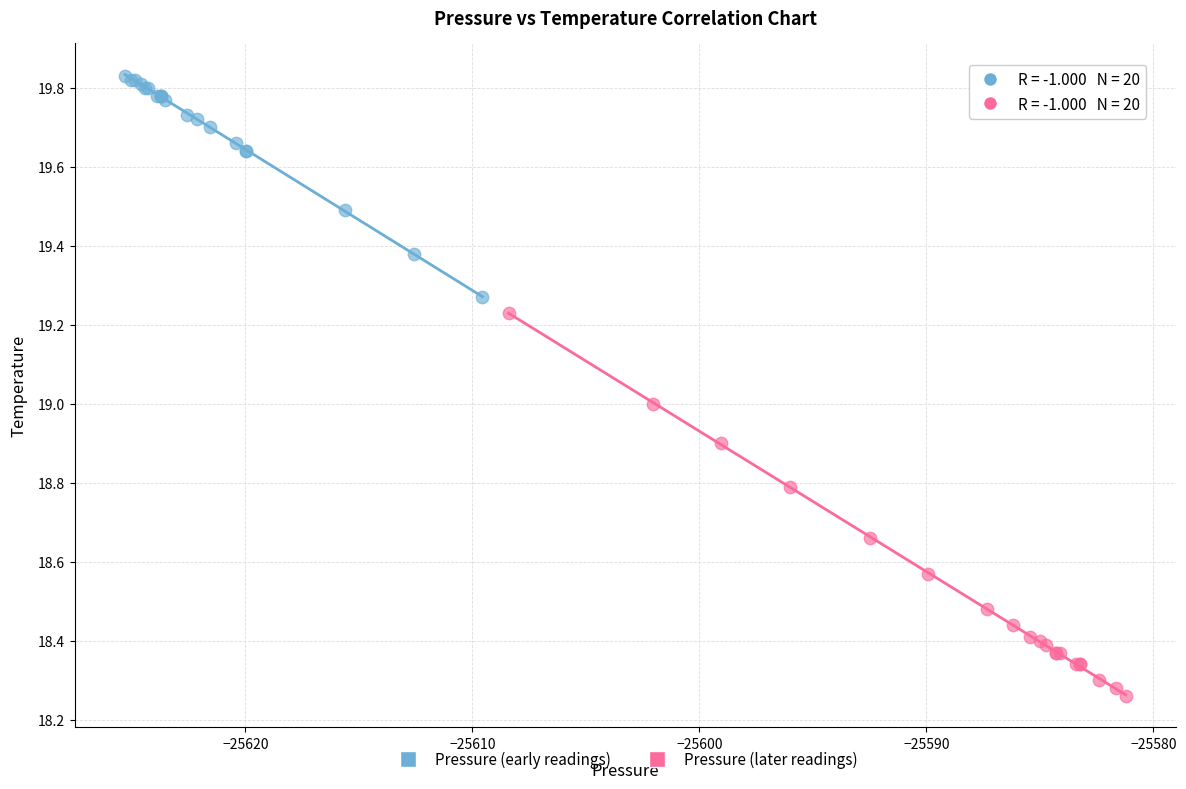

Which series contains the lowest Y value?

Pressure (later readings)